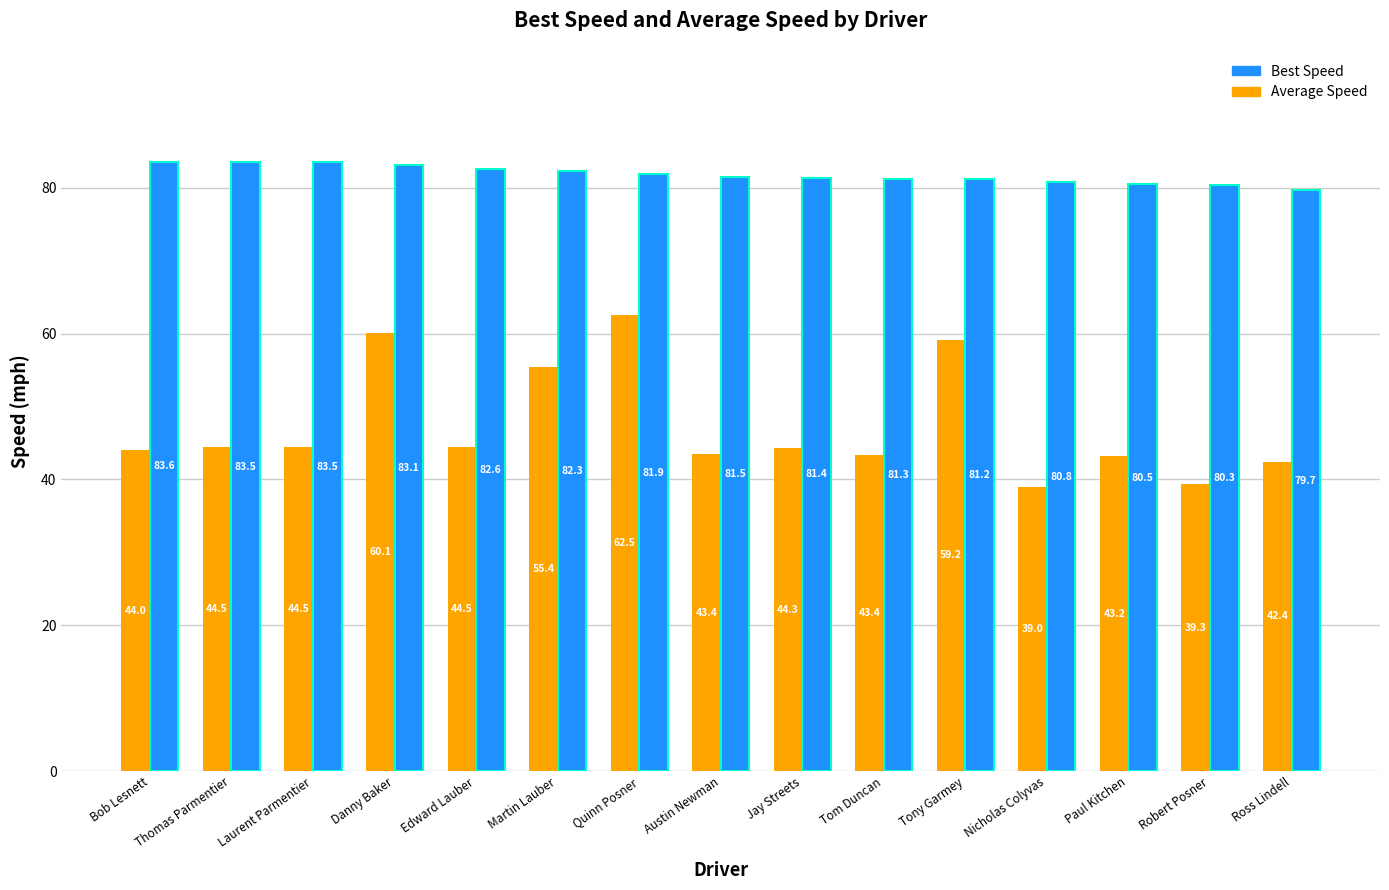

Reading left to right, what are all the values shown in this chart?

Average Speed: 44.0	44.5	44.5	60.1	44.5	55.4	62.5	43.4	44.3	43.4	59.2	39.0	43.2	39.3	42.4
Best Speed: 83.6	83.5	83.5	83.1	82.6	82.3	81.9	81.5	81.4	81.3	81.2	80.8	80.5	80.3	79.7